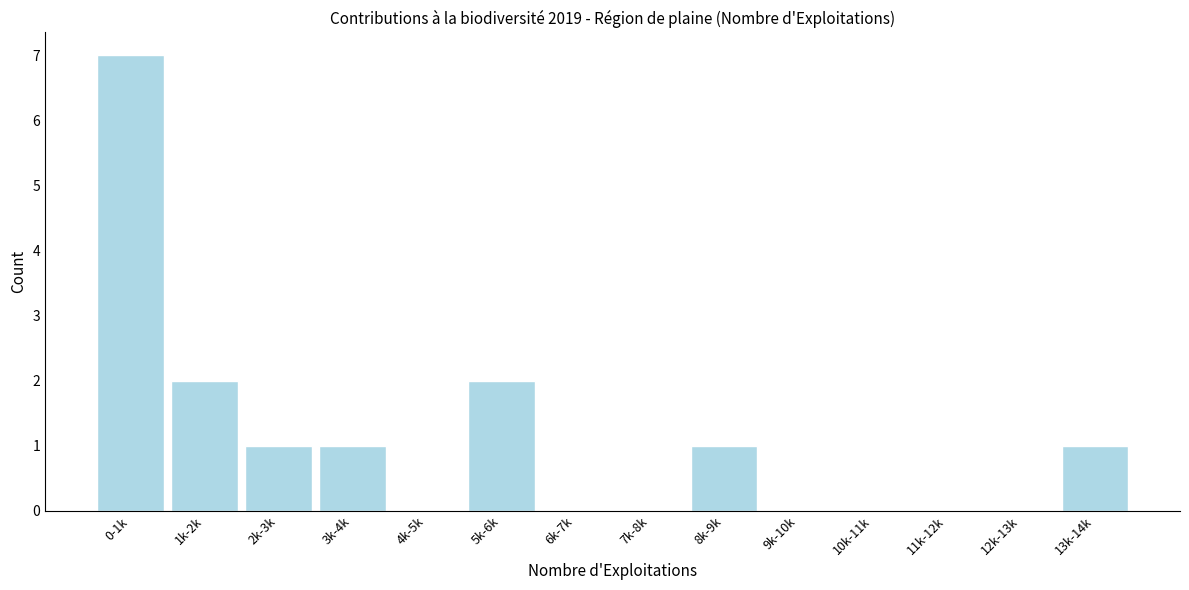

Reading left to right, extract all data points from this chart.

0-1k=7	1k-2k=2	2k-3k=1	3k-4k=1	4k-5k=0	5k-6k=2	6k-7k=0	7k-8k=0	8k-9k=1	9k-10k=0	10k-11k=0	11k-12k=0	12k-13k=0	13k-14k=1